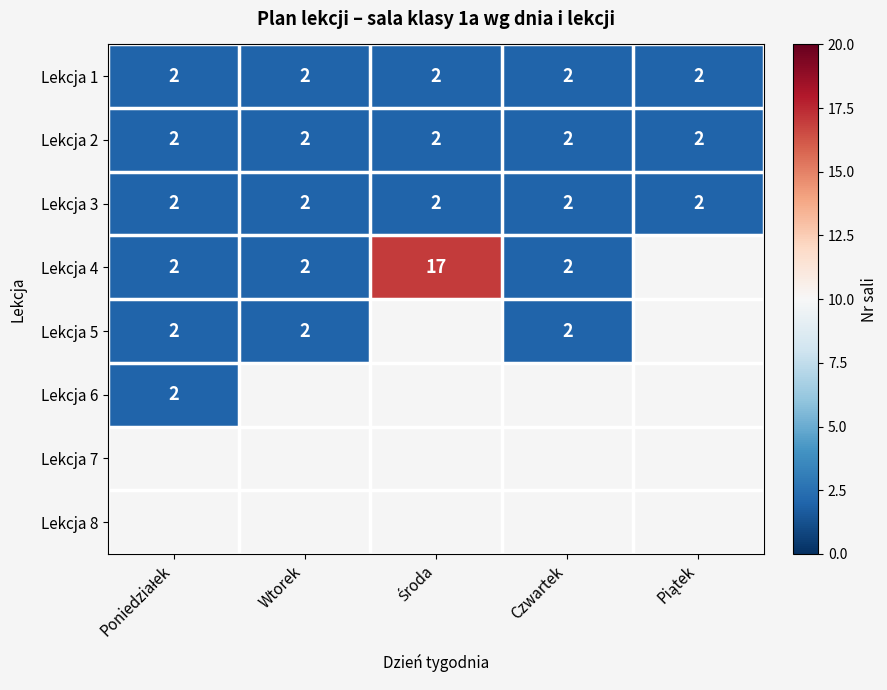

The value of Lekcja 1 at Wtorek is 2. True or false?

True